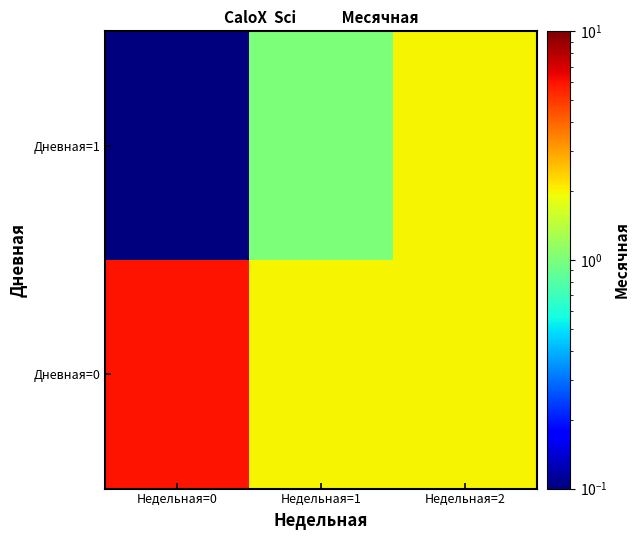

Which series changed the most between Недельная=0 and Недельная=1?

Дневная=0